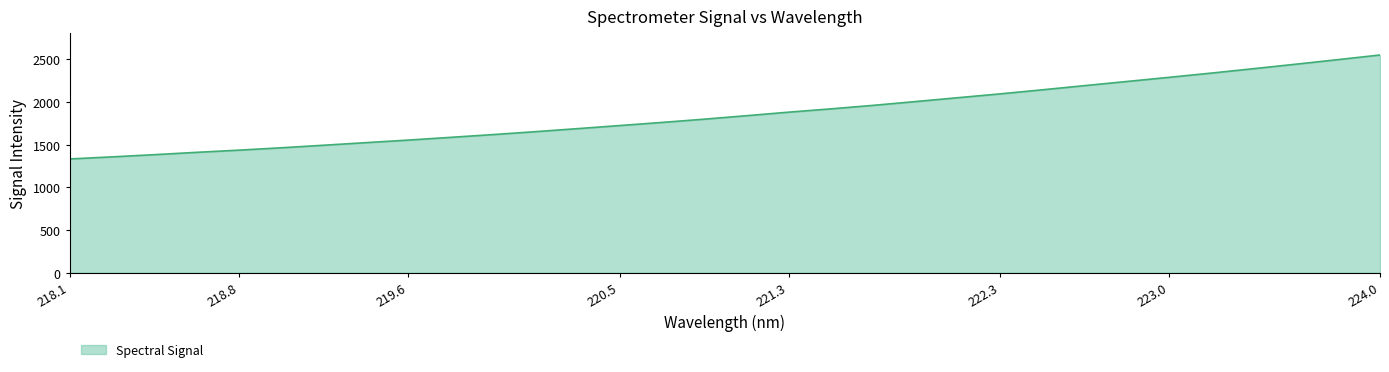

What is the greatest value displayed?

2548.1